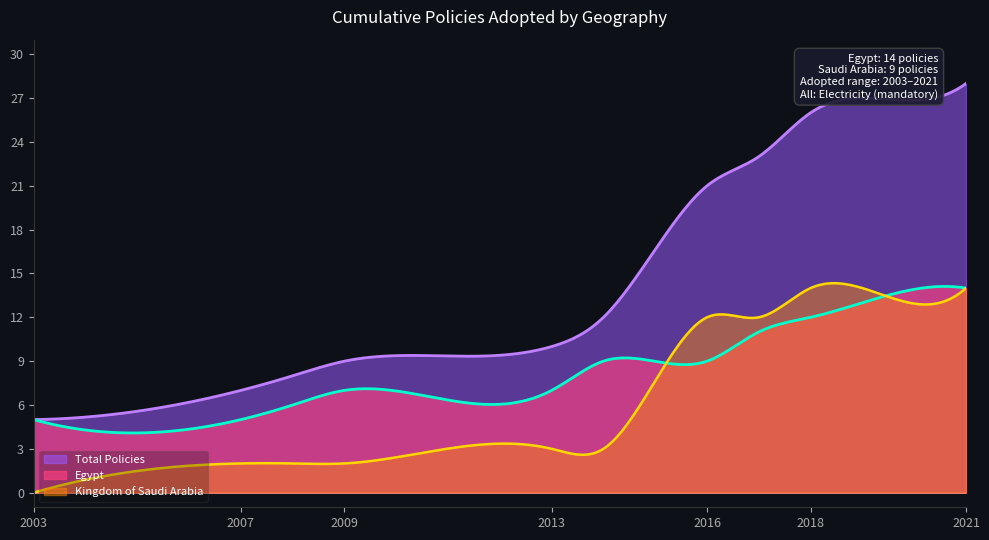

Which series has the largest total across all categories?

Total Policies